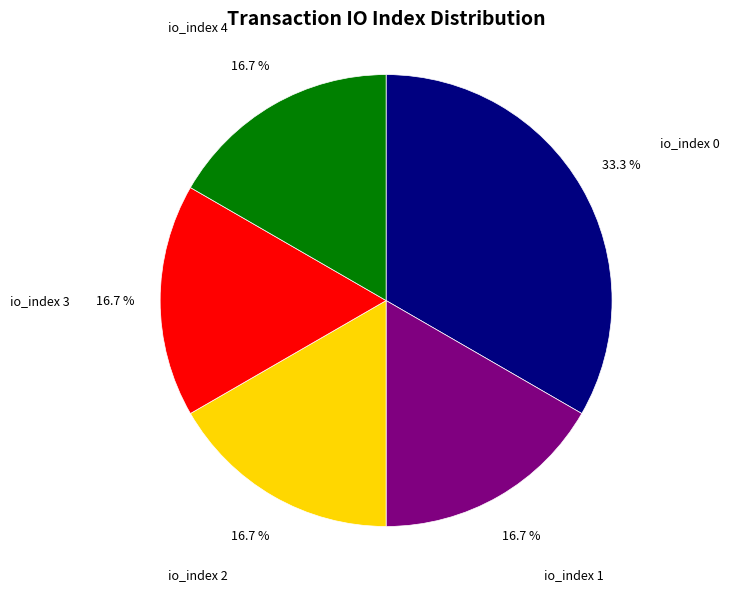

To the nearest percent, what percentage of the pie is io_index 3?

17%